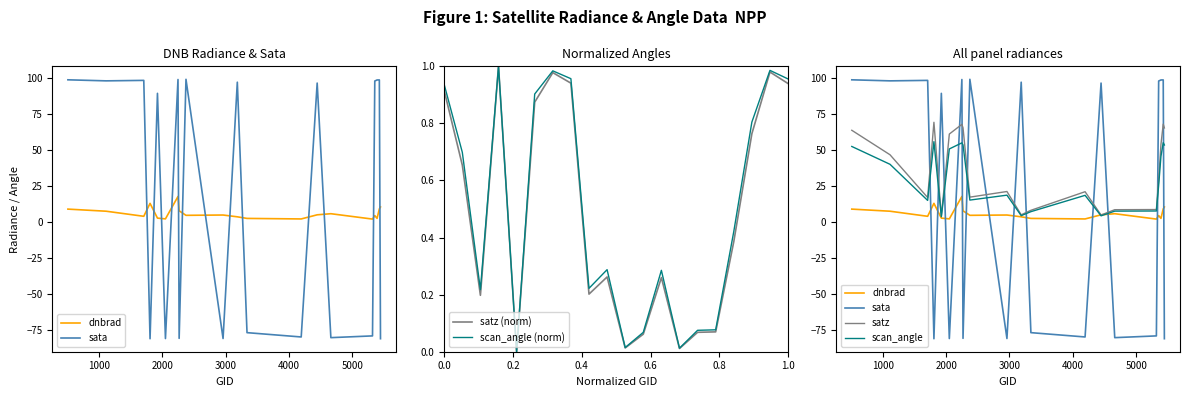

How many interior local peaks does the dnbrad series have?

5